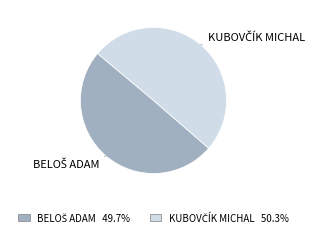

How many slices are in this pie chart?

2